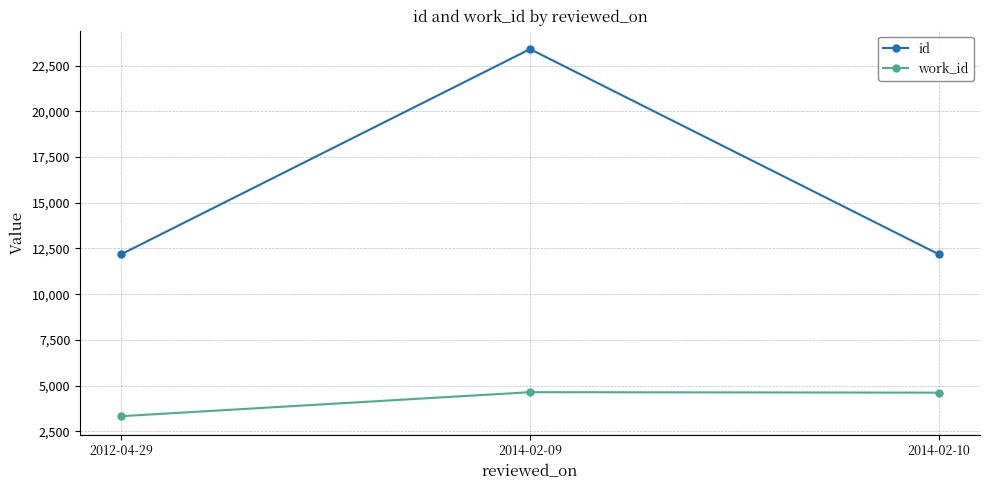

Which series has the largest total across all categories?

id